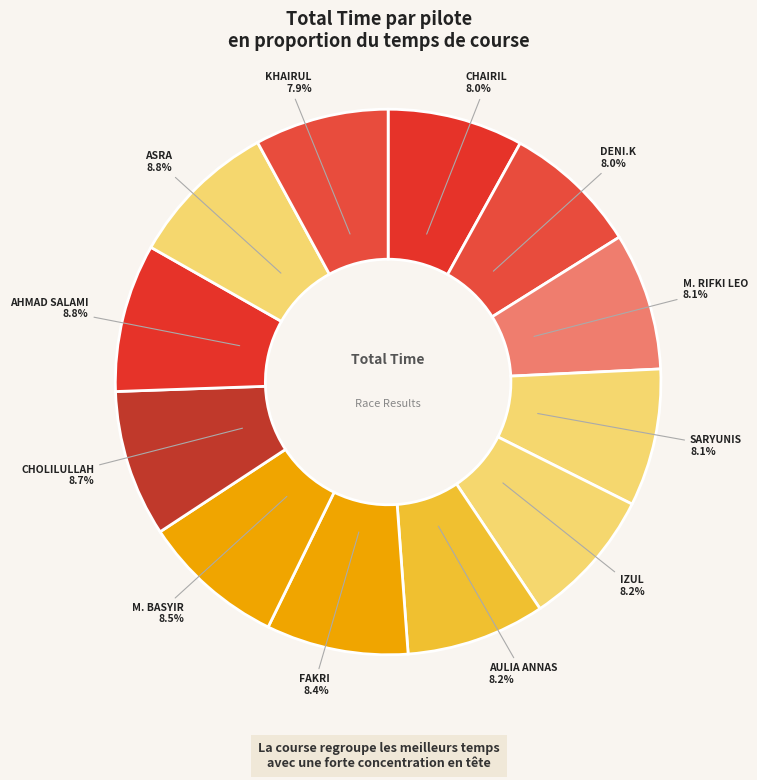

Is there any slice that represents more than half of the pie?

No